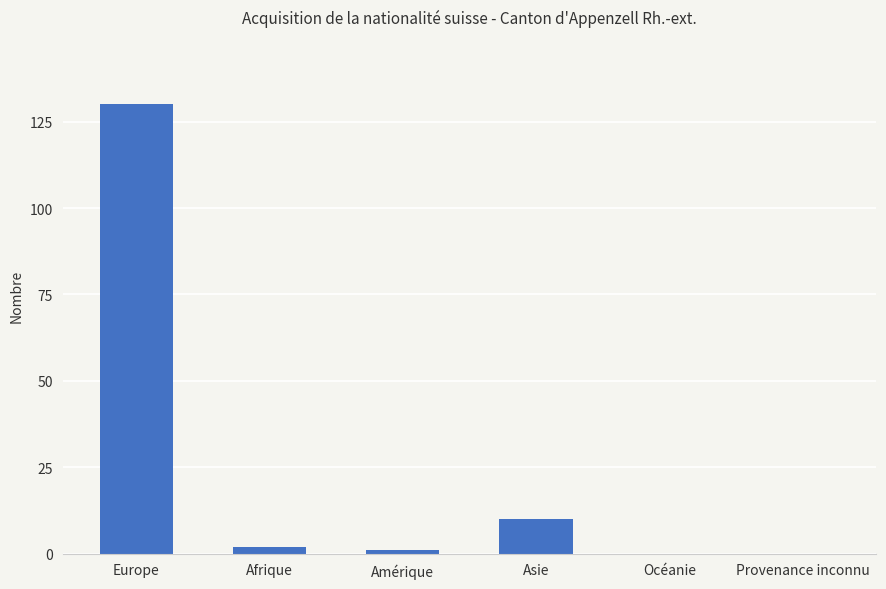

The value at Provenance inconnu is 52. True or false?

False